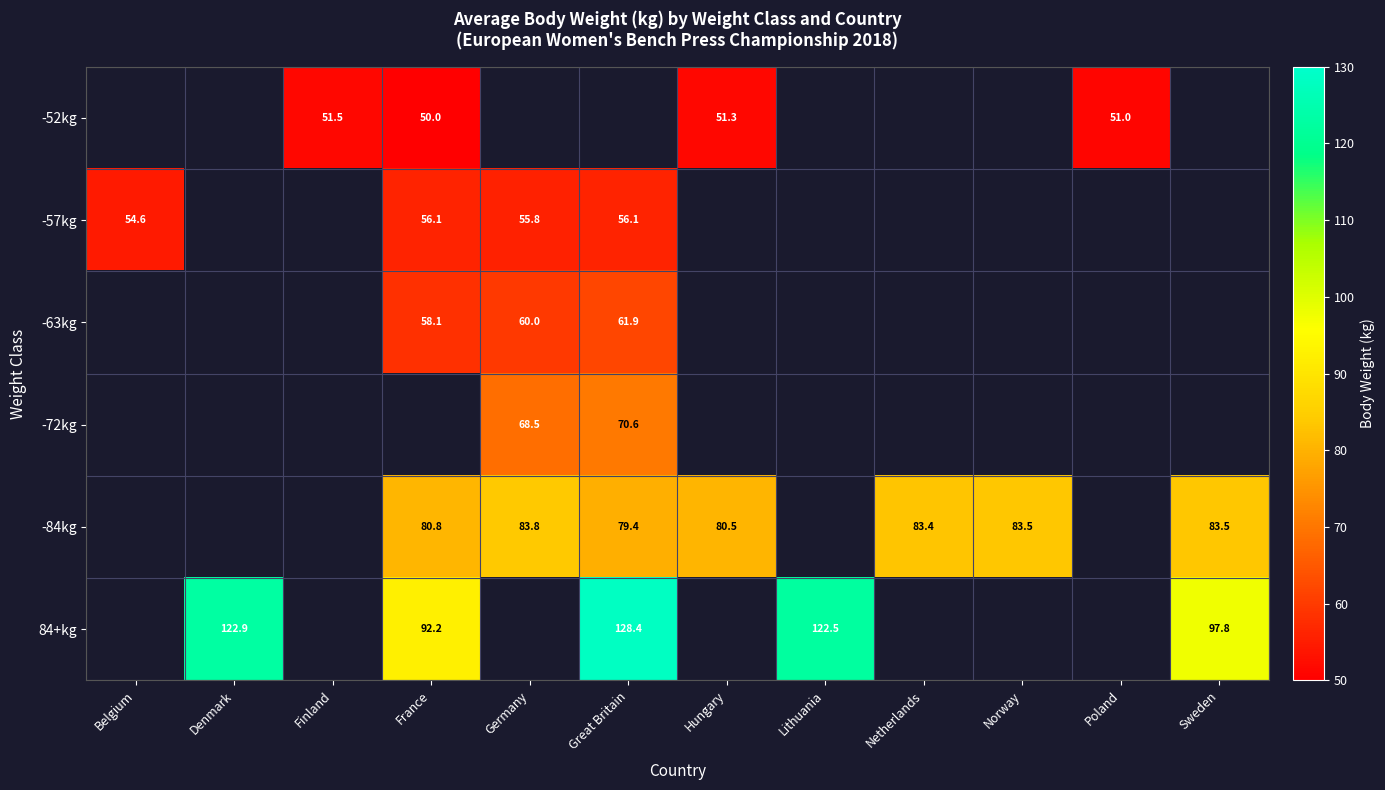

What is the minimum value shown in the chart?

50.0